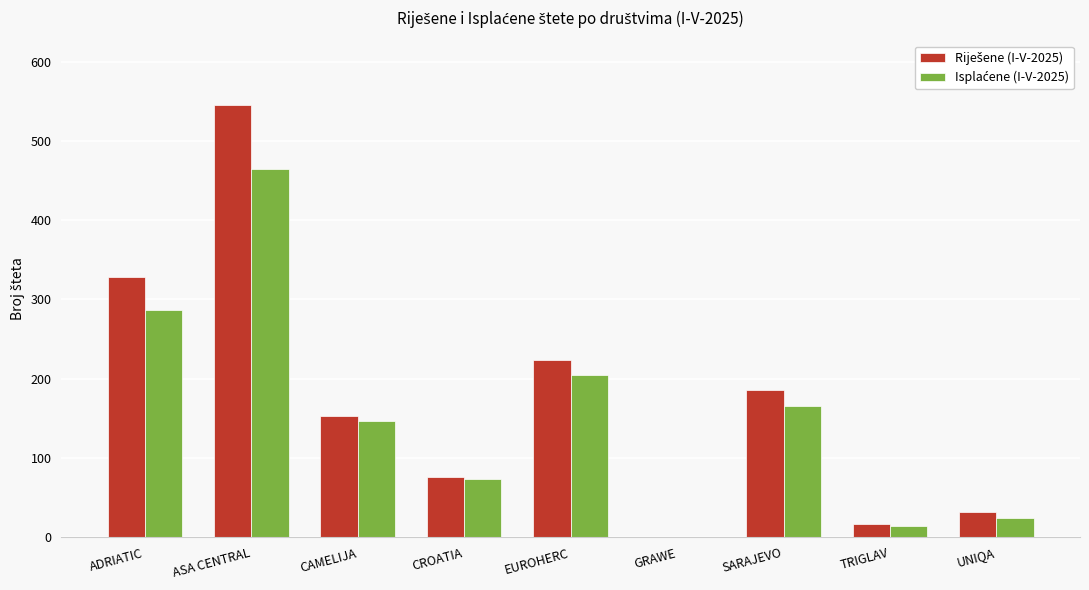

At which category is the sum across all series the highest?

ASA CENTRAL